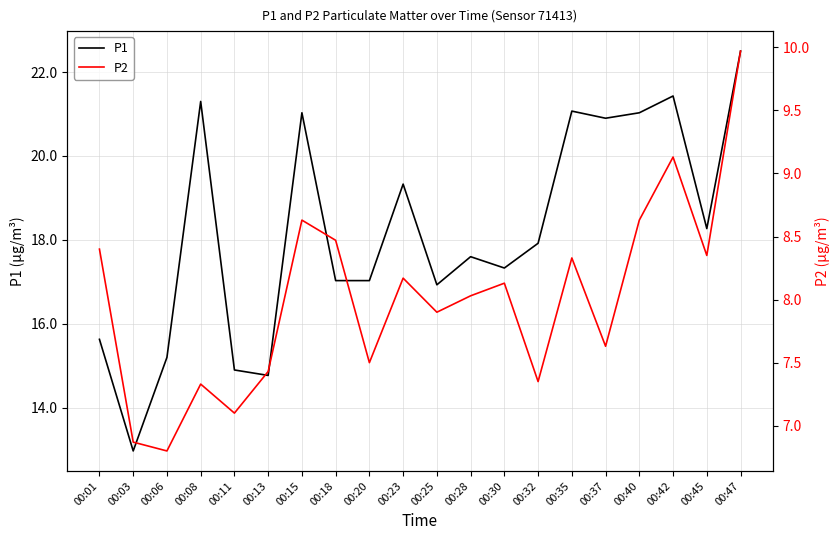

Which series has the largest total across all categories?

P1